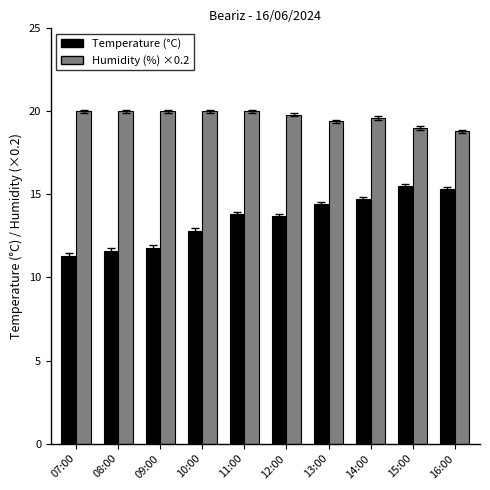

What is the label of the 6th bar from the right?

11:00